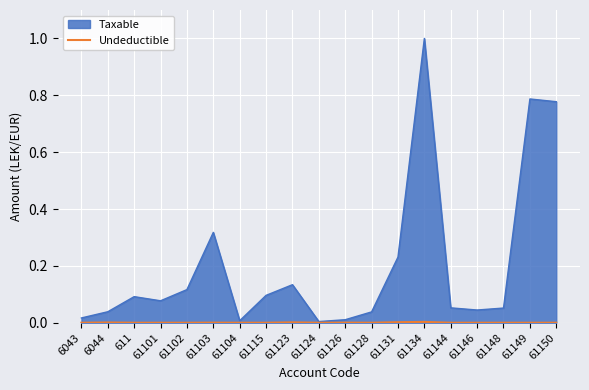

True or false: the data shows 0.0 at 61150.

False